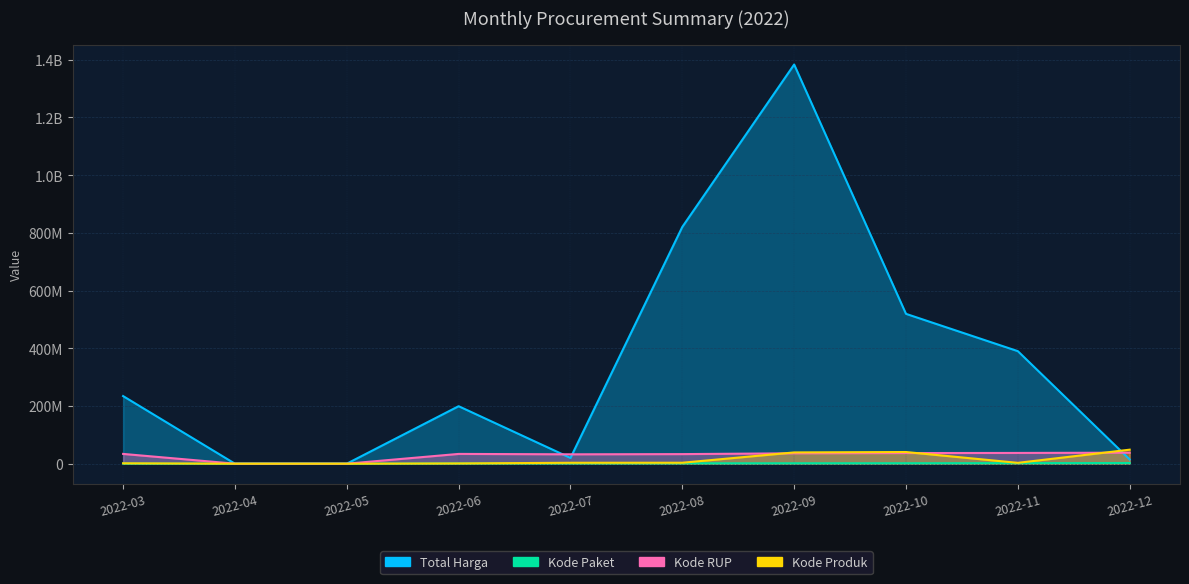

Rank the series by their maximum value, from lowest to highest.

Kode Paket, Kode RUP, Kode Produk, Total Harga